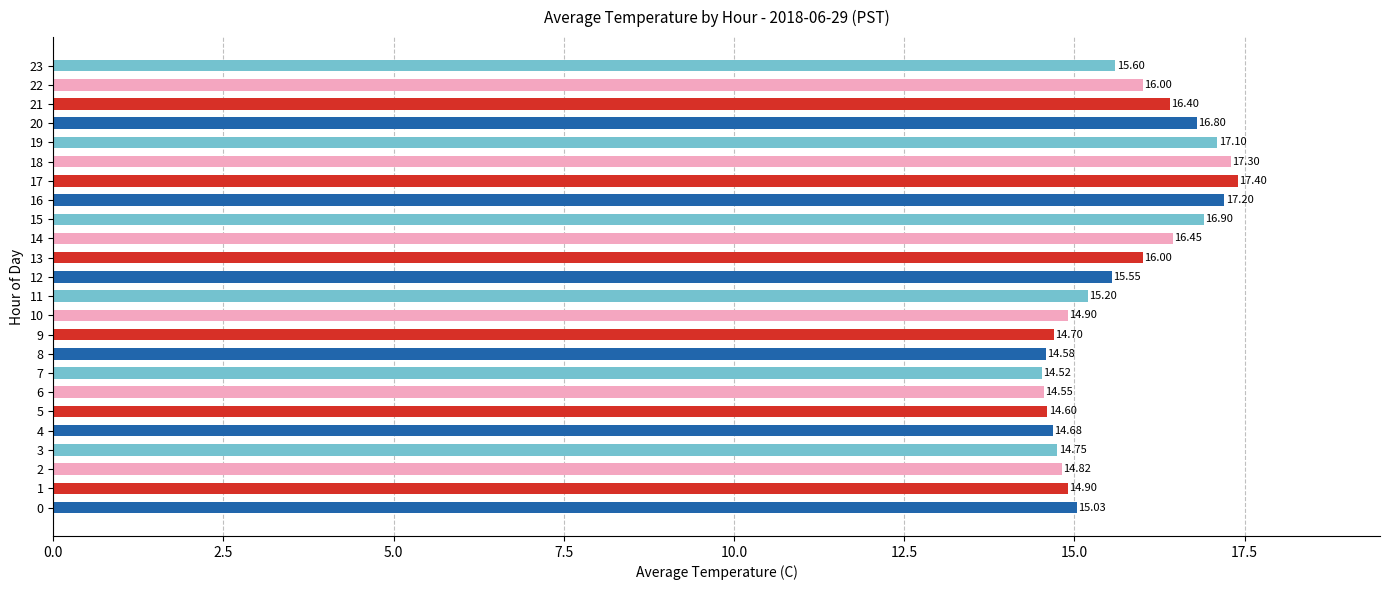

What is the difference between the maximum and minimum values?

2.9